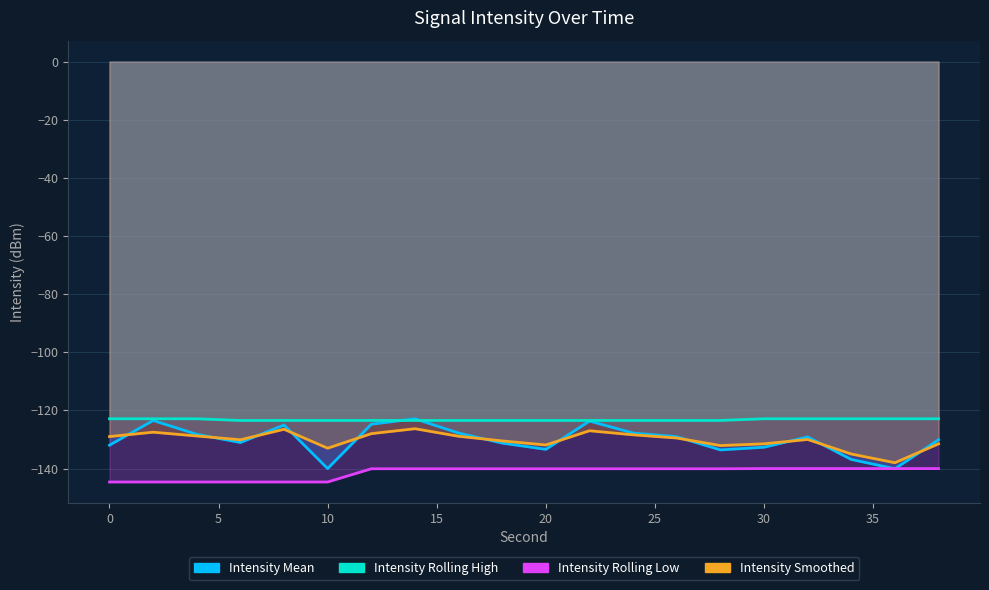

Reading left to right, transcribe all the data shown in this chart.

Intensity Mean: 0=-132.0	2=-123.5	4=-128.2	6=-131.0	8=-125.0	10=-140.0	12=-124.8	14=-122.9	16=-127.8	18=-131.2	20=-133.4	22=-123.7	24=-127.8	26=-129.1	28=-133.6	30=-132.7	32=-129.1	34=-136.9	36=-140.1	38=-130.1
Intensity Rolling High: 0=-122.9	2=-122.9	4=-122.9	6=-123.5	8=-123.5	10=-123.5	12=-123.5	14=-123.5	16=-123.5	18=-123.5	20=-123.5	22=-123.5	24=-123.5	26=-123.5	28=-123.5	30=-122.9	32=-122.9	34=-122.9	36=-122.9	38=-122.9
Intensity Rolling Low: 0=-144.6	2=-144.6	4=-144.6	6=-144.6	8=-144.6	10=-144.6	12=-140.1	14=-140.1	16=-140.1	18=-140.1	20=-140.1	22=-140.1	24=-140.1	26=-140.1	28=-140.1	30=-140.0	32=-140.0	34=-140.0	36=-140.0	38=-140.0
Intensity Smoothed: 0=-129.0	2=-127.5	4=-128.8	6=-130.1	8=-126.5	10=-133.0	12=-128.0	14=-126.3	16=-128.9	18=-130.5	20=-131.9	22=-127.0	24=-128.4	26=-129.5	28=-132.1	30=-131.5	32=-130.0	34=-135.0	36=-138.0	38=-131.5